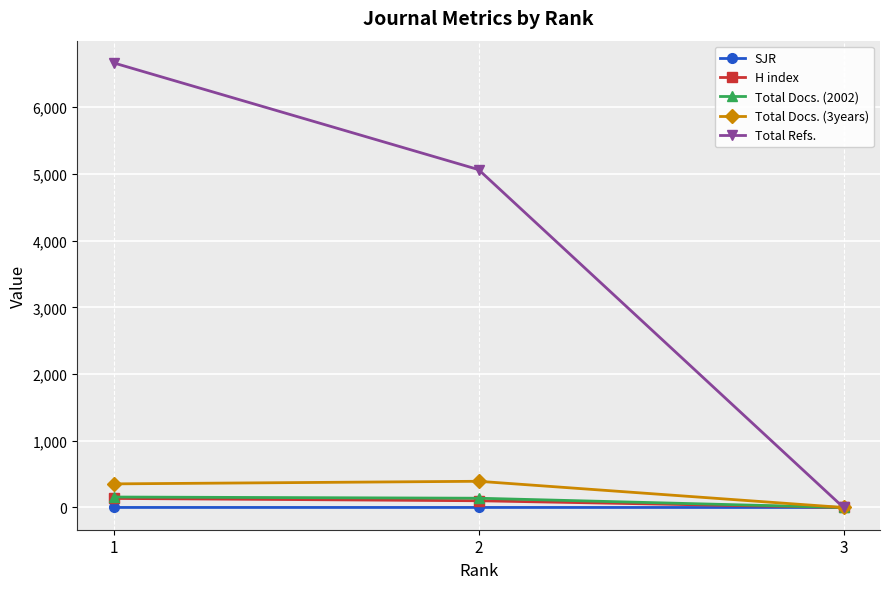

Which series has the widest spread of values?

Total Refs.